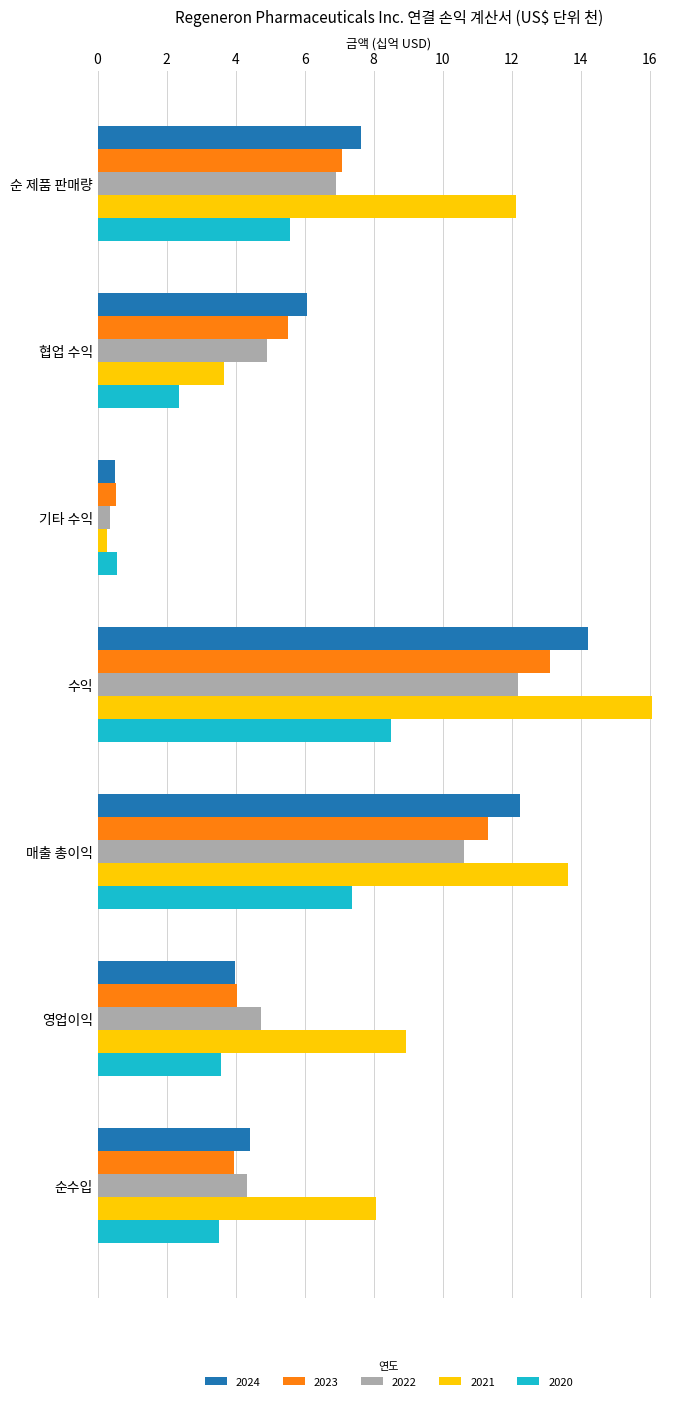

What value does the 2023 series have at 영업이익?

4.0